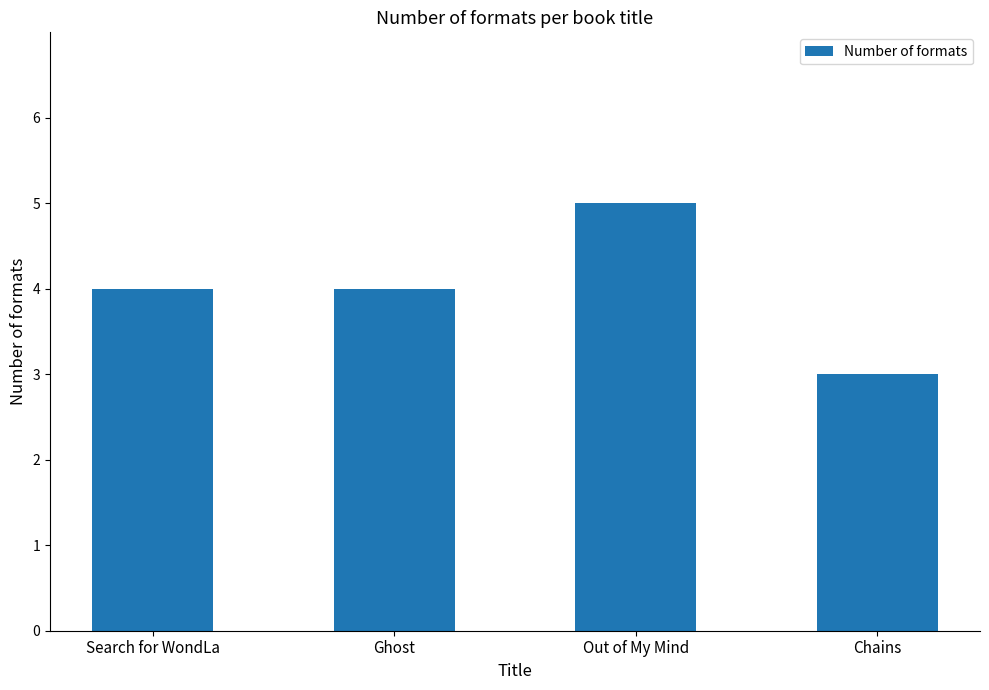

What position from the left is Search for WondLa?

1